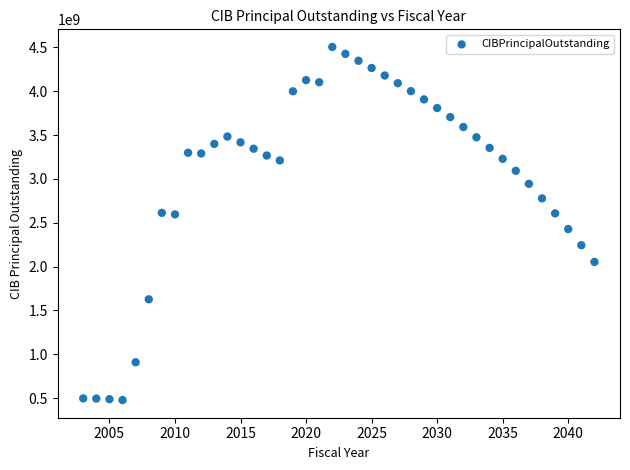

What is the range of X values (max minus min)?

39.0